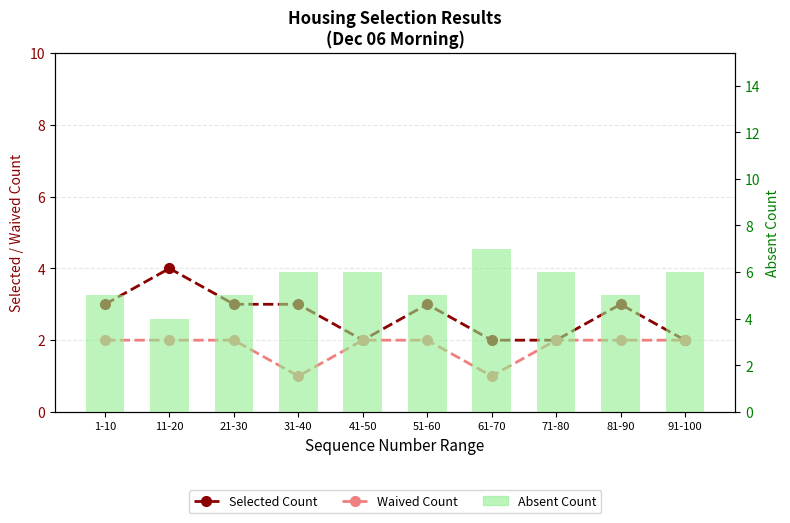

At which category is the sum across all series the highest?

1-10